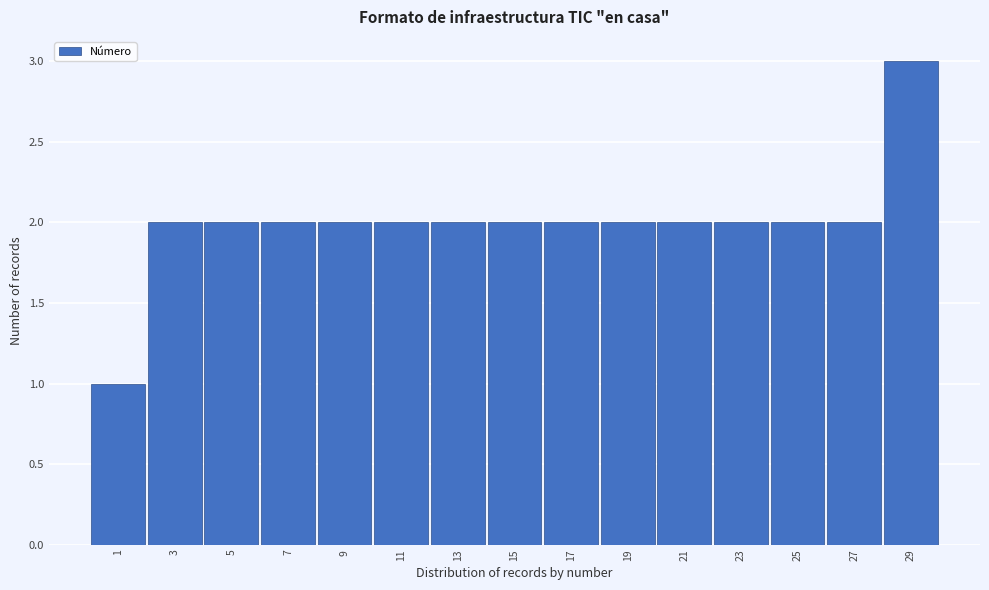

What is the height of the bar covering 8 to 10 on the x-axis? The values are not printed on the chart, so give them approximately, as read against the axis.

2